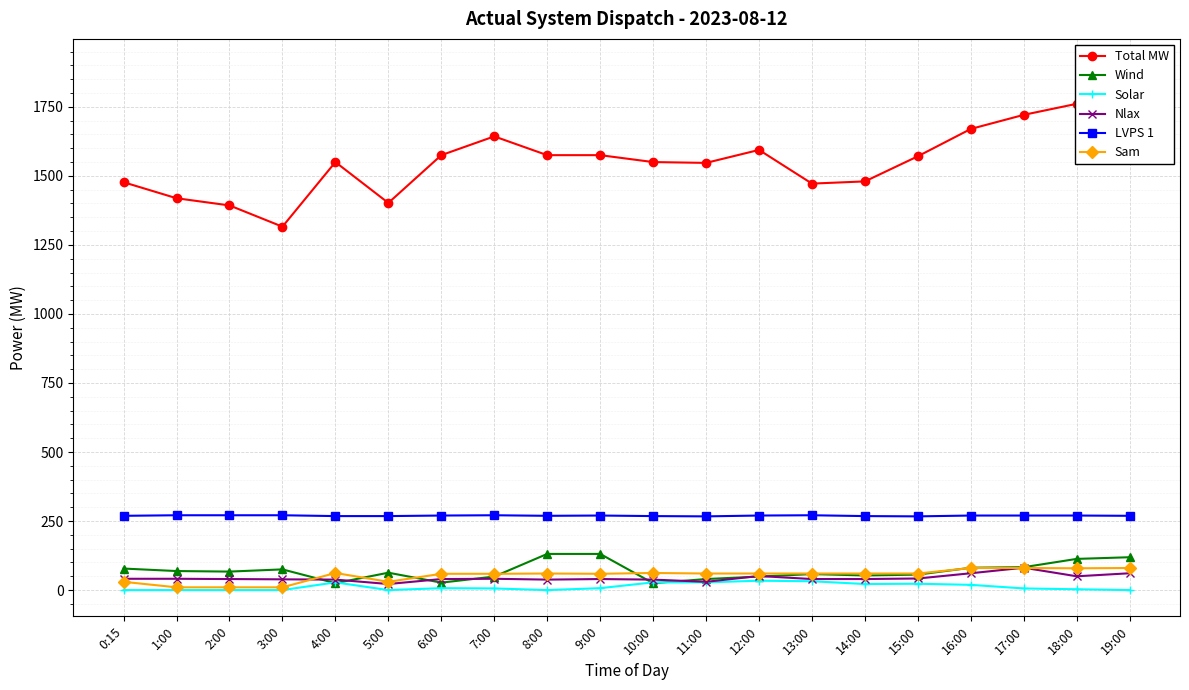

Where is the first local minimum for Wind?

2:00